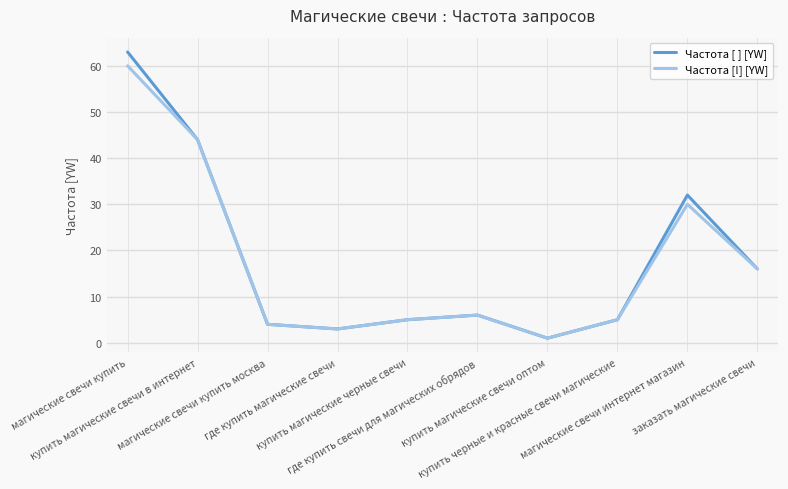

At which label does Частота [!] [YW] first exceed 6?

магические свечи купить